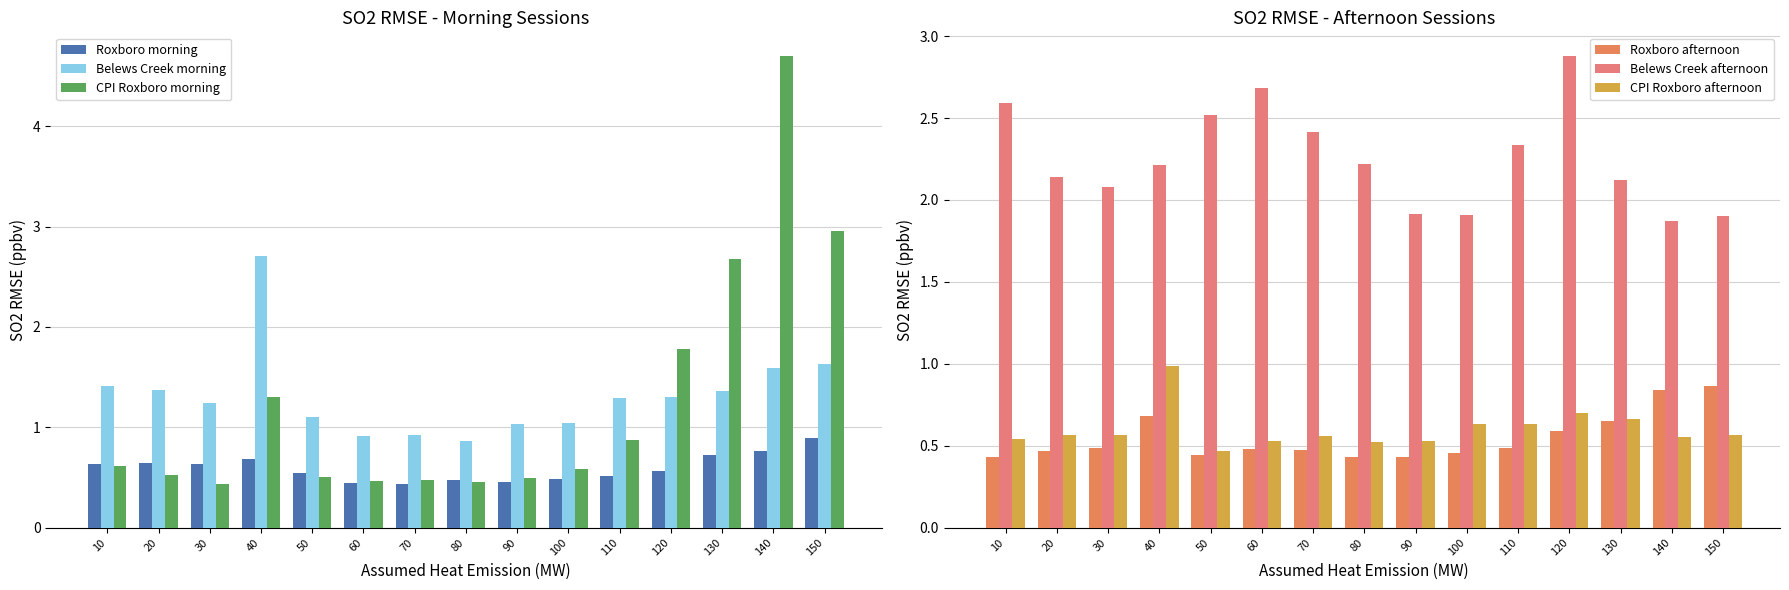

What is the approximate value of Belews Creek afternoon at 130?

2.1